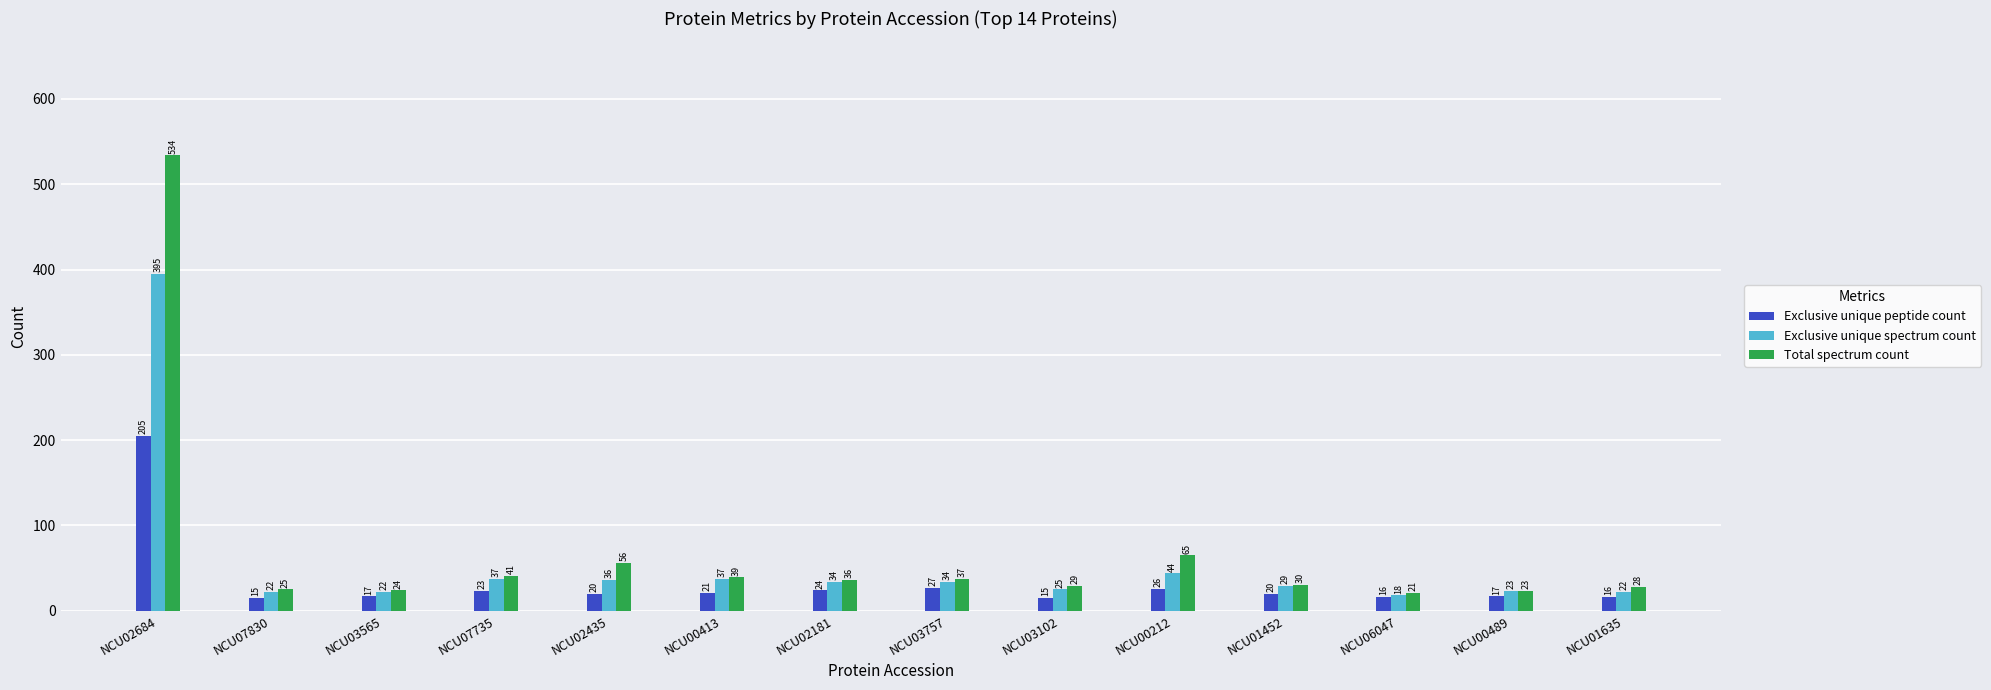

Does the chart contain stacked bars?

No